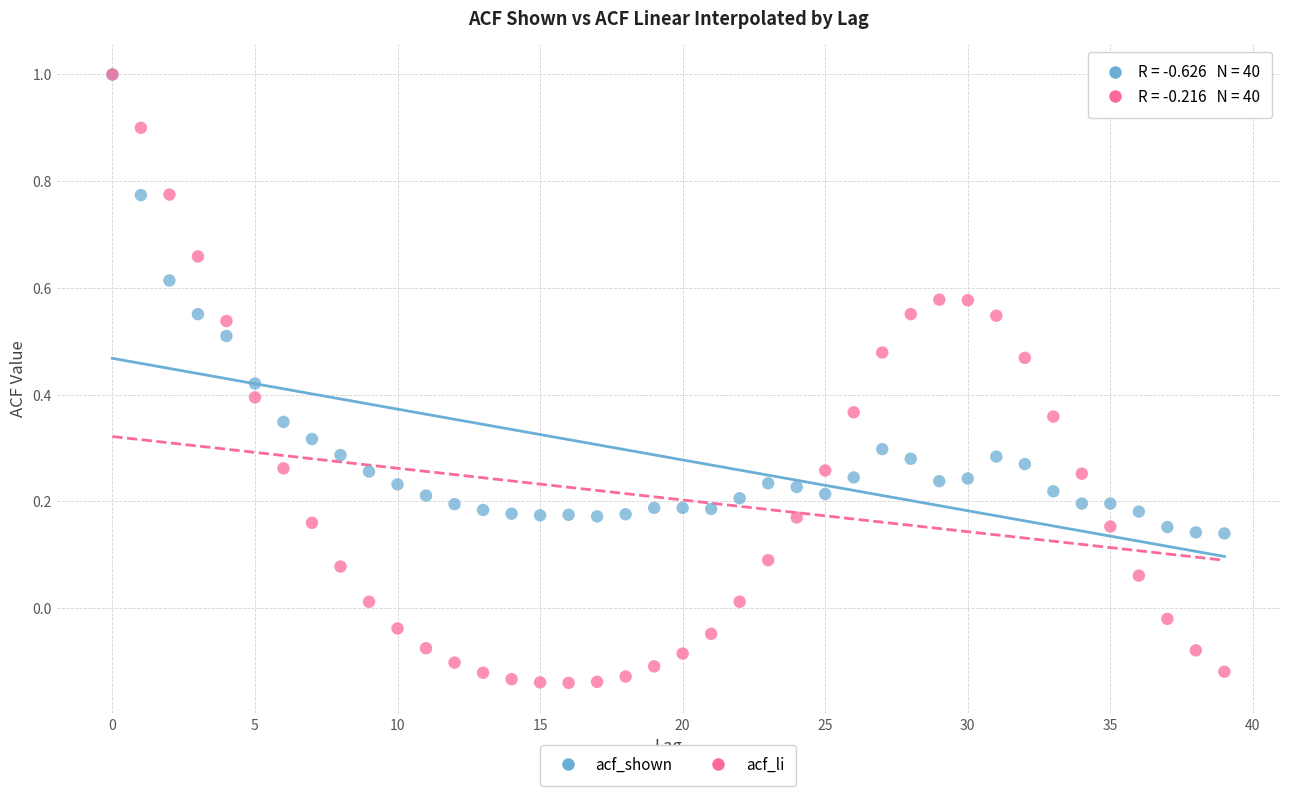

What are all the series names shown in the legend?

acf_shown, acf_li